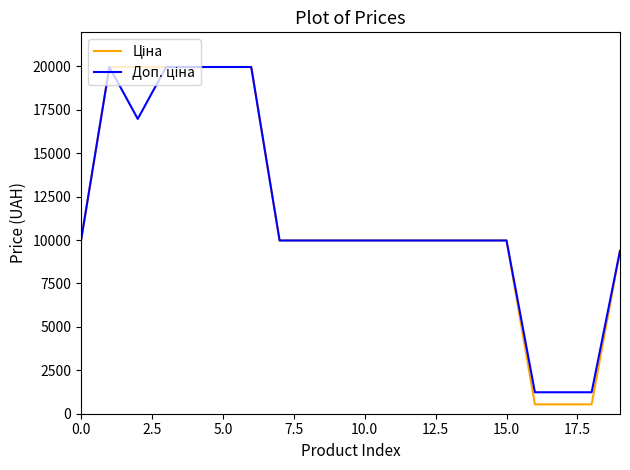

What is the greatest value displayed?

19964.2